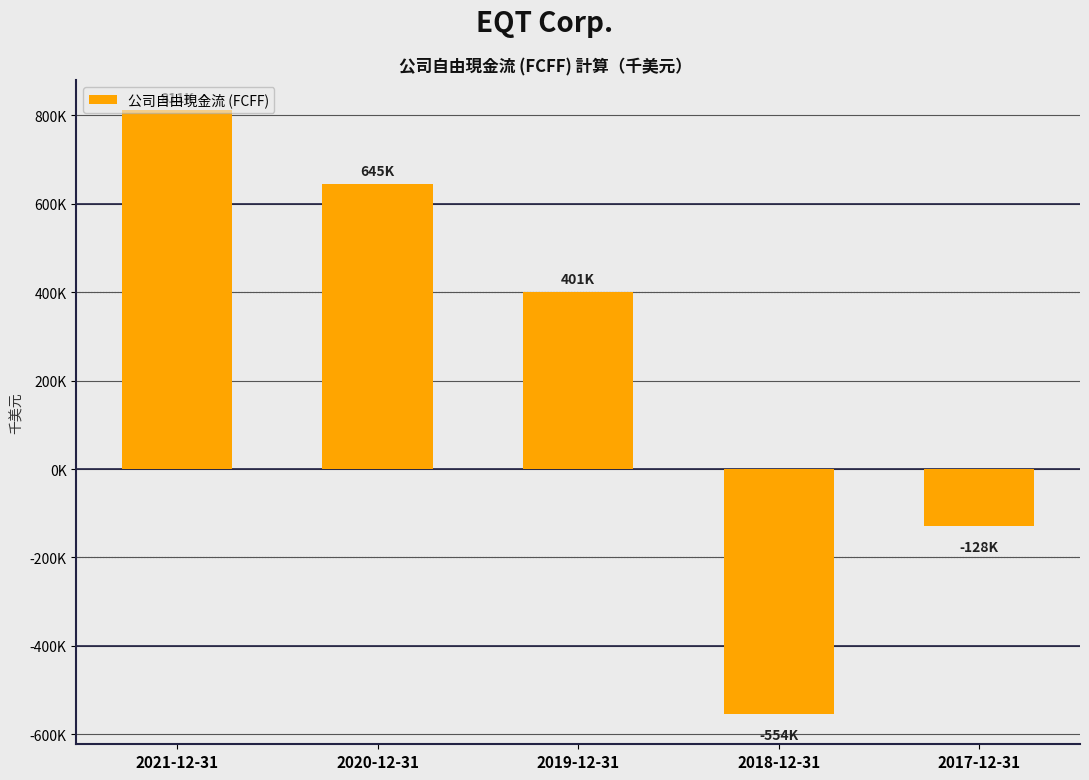

Reading right to left, transcribe all the data shown in this chart.

-128040	-554048	401150	644970	811251